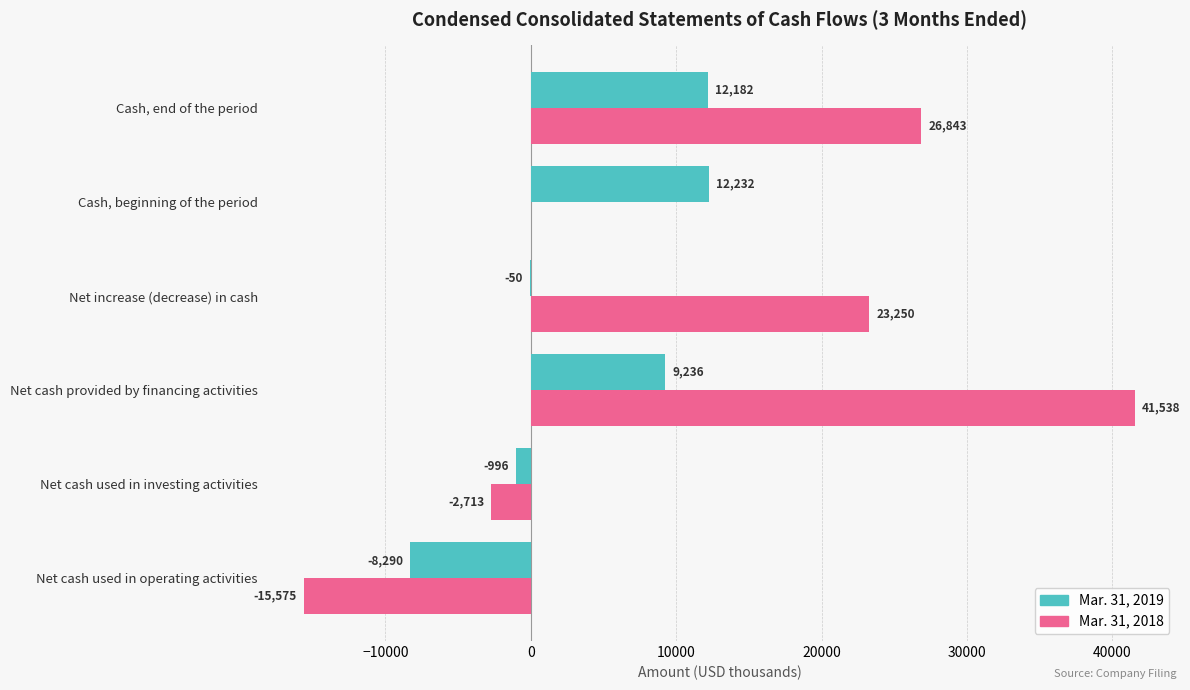

How many series are shown in this chart?

2